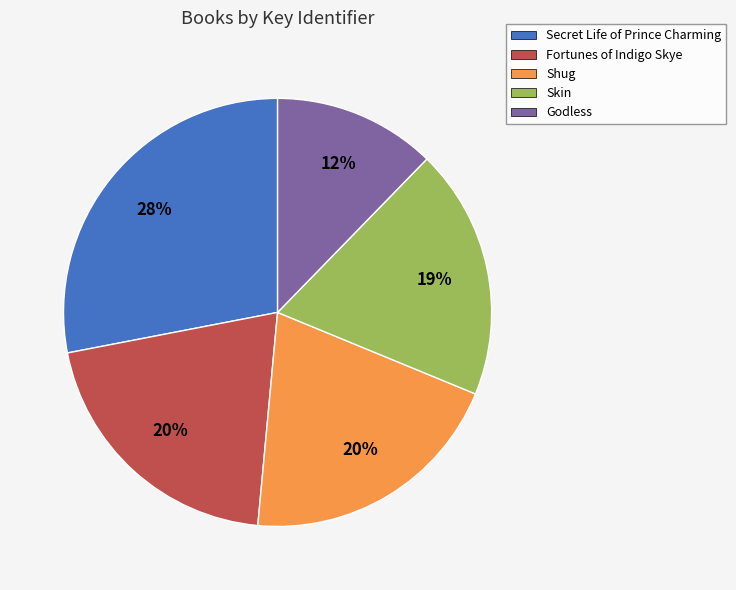

Is the sum of Skin and Godless greater than half?

No